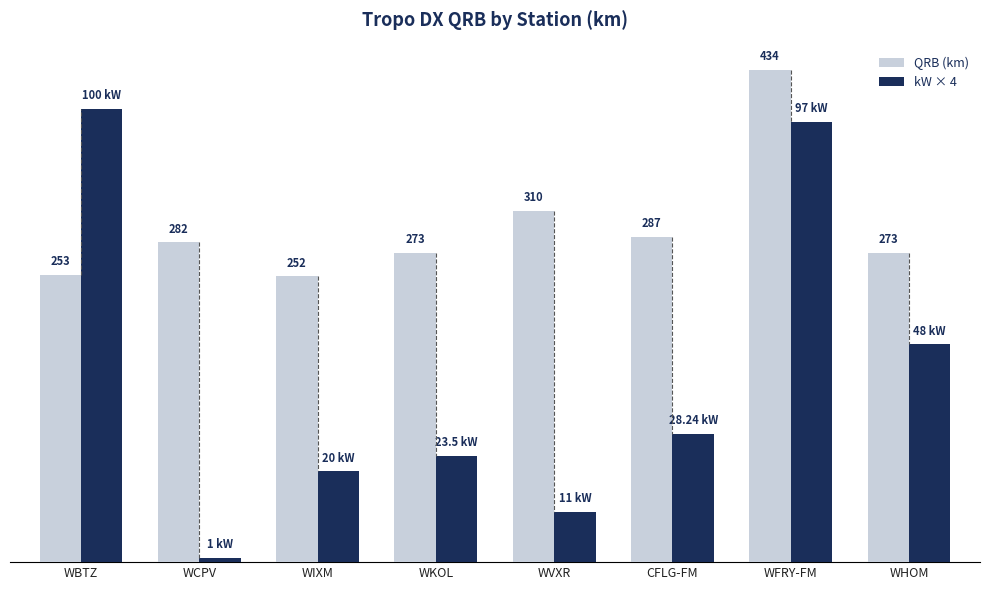

What is the label of the 8th bar from the left?

WHOM